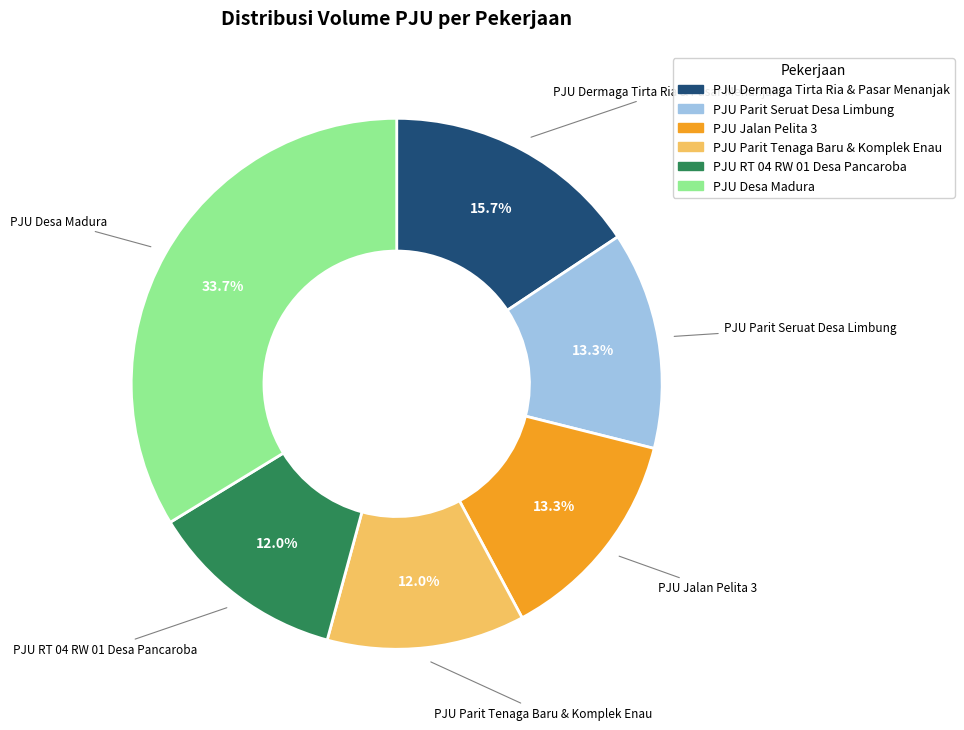

Count the number of slices in the pie.

6